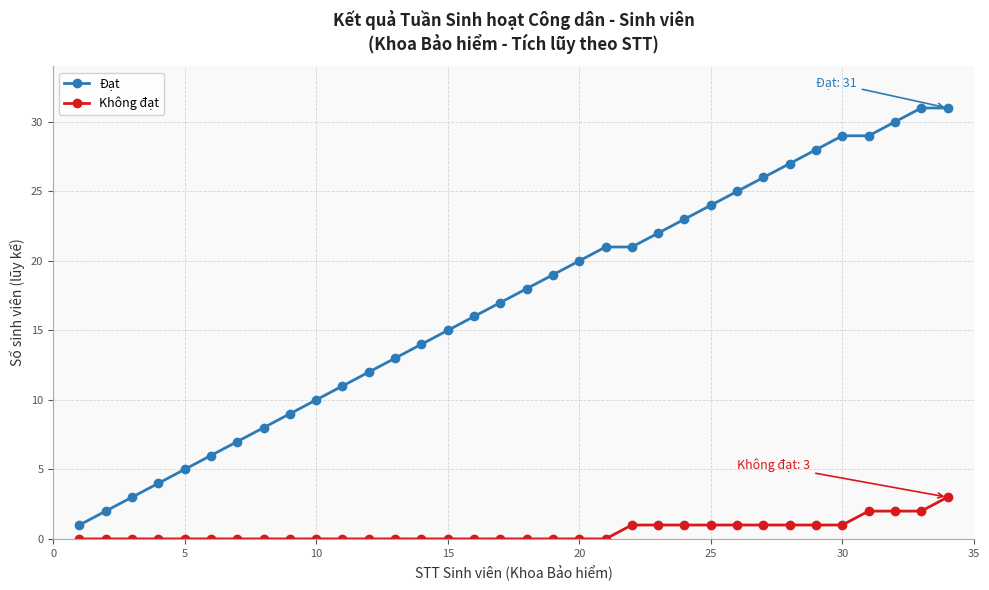

Which series has the widest spread of values?

Đạt